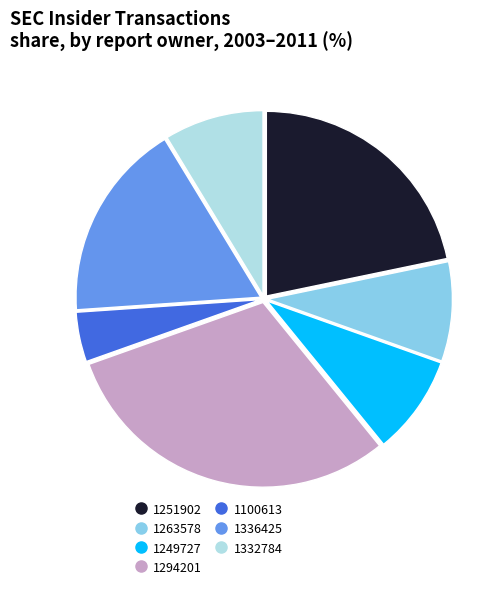

Is there any slice that represents more than half of the pie?

No